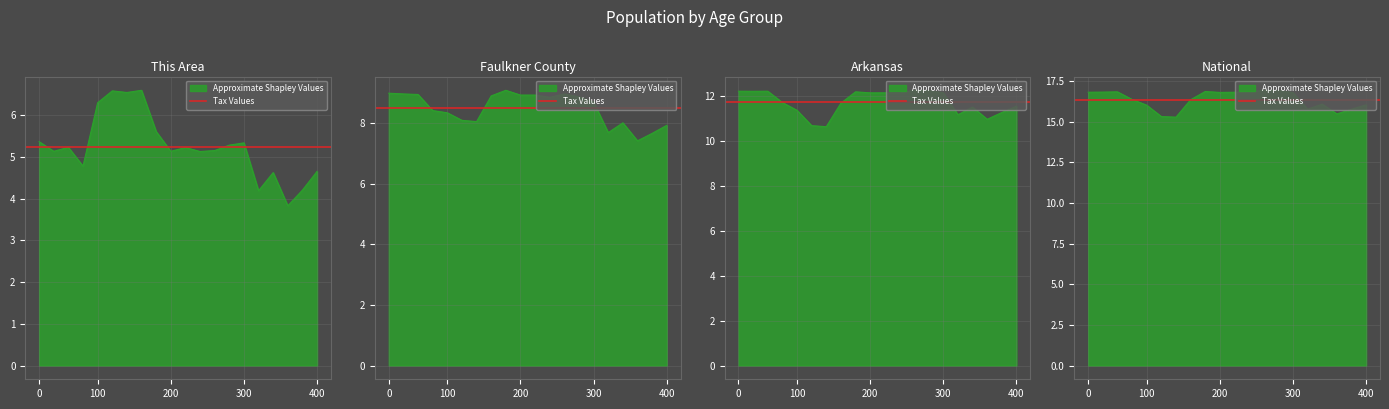

What position from the right is 200?

11